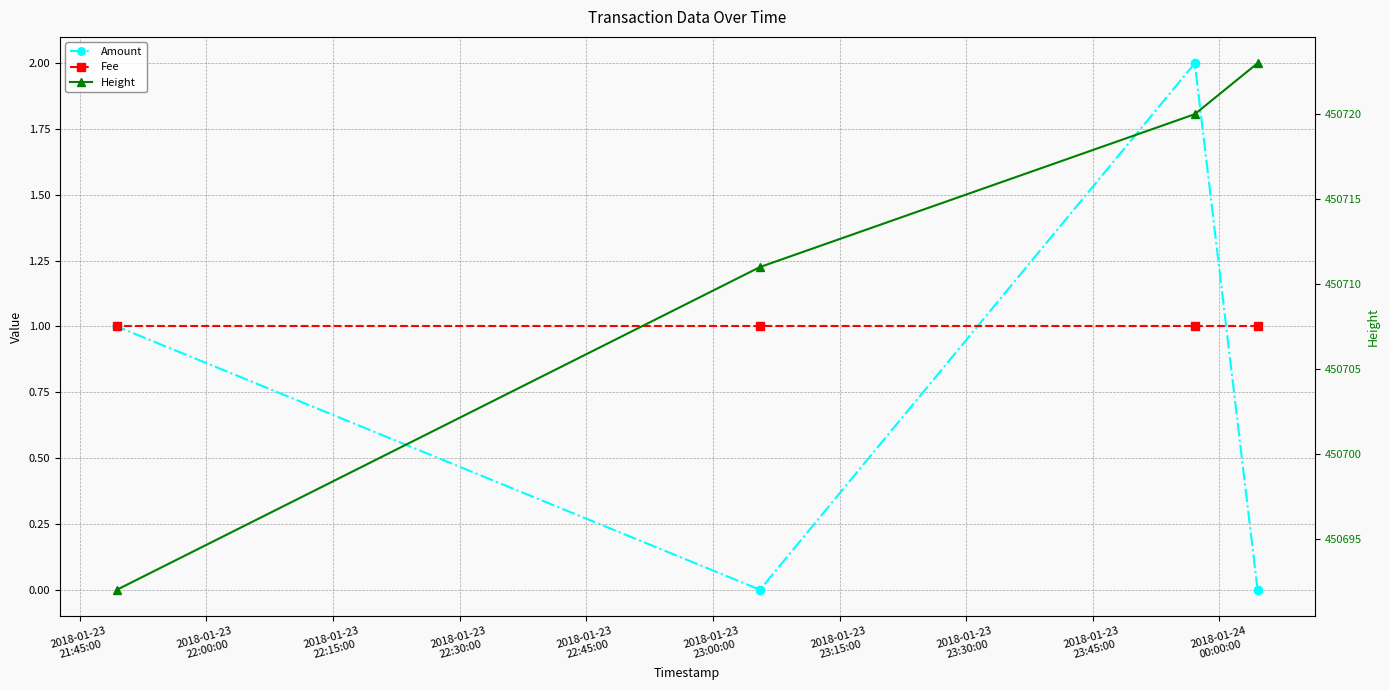

Rank the series by their maximum value, from lowest to highest.

Fee, Amount, Height